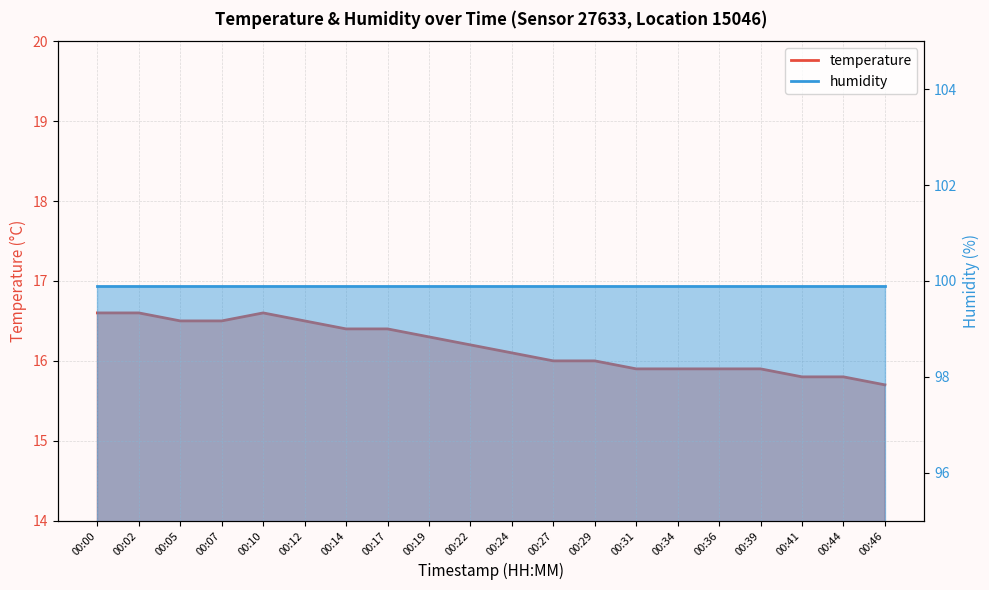

What is the value of the 11th point from the left?

16.1